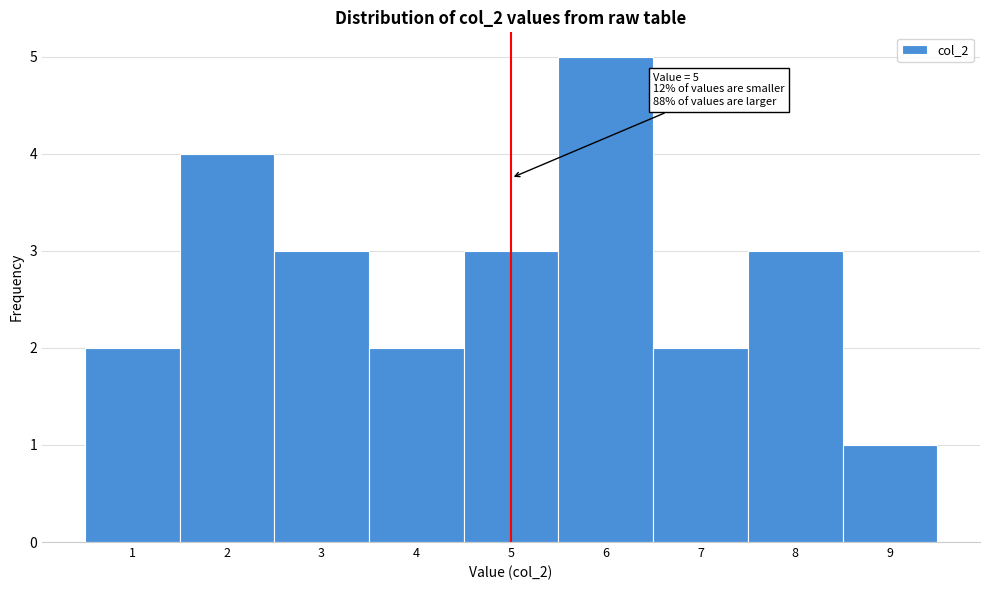

Over which range of the x-axis is the bar tallest?

5.5 to 6.5